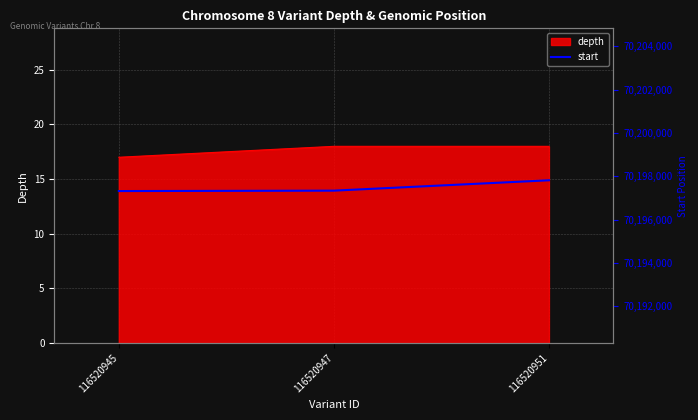

Rank the categories by value from highest to lowest.

116520951, 116520947, 116520945